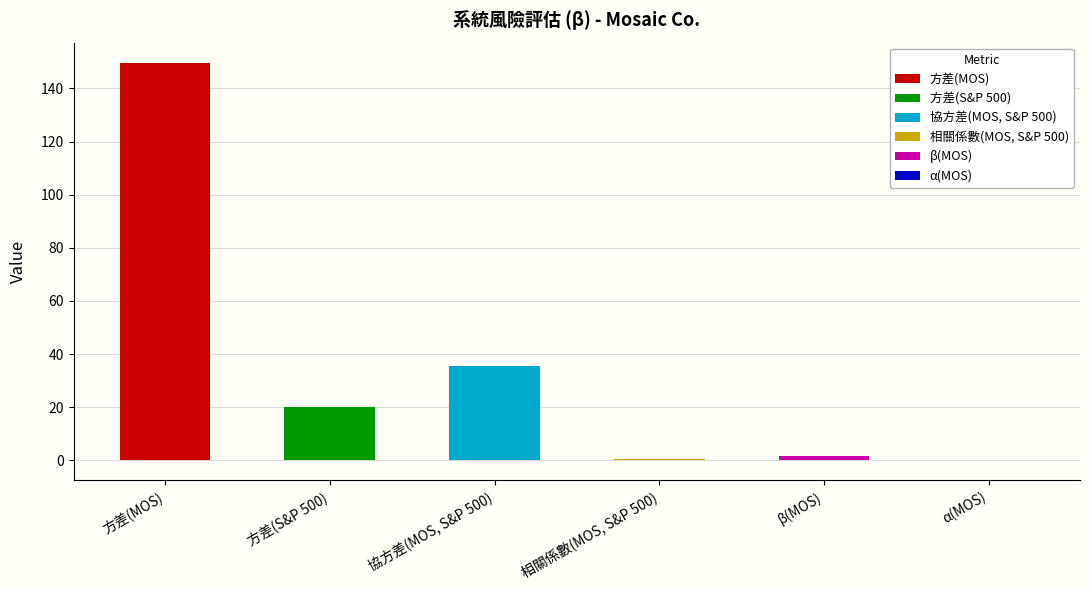

Reading right to left, transcribe all the data shown in this chart.

-0.0	1.8	0.7	35.7	20.1	149.7